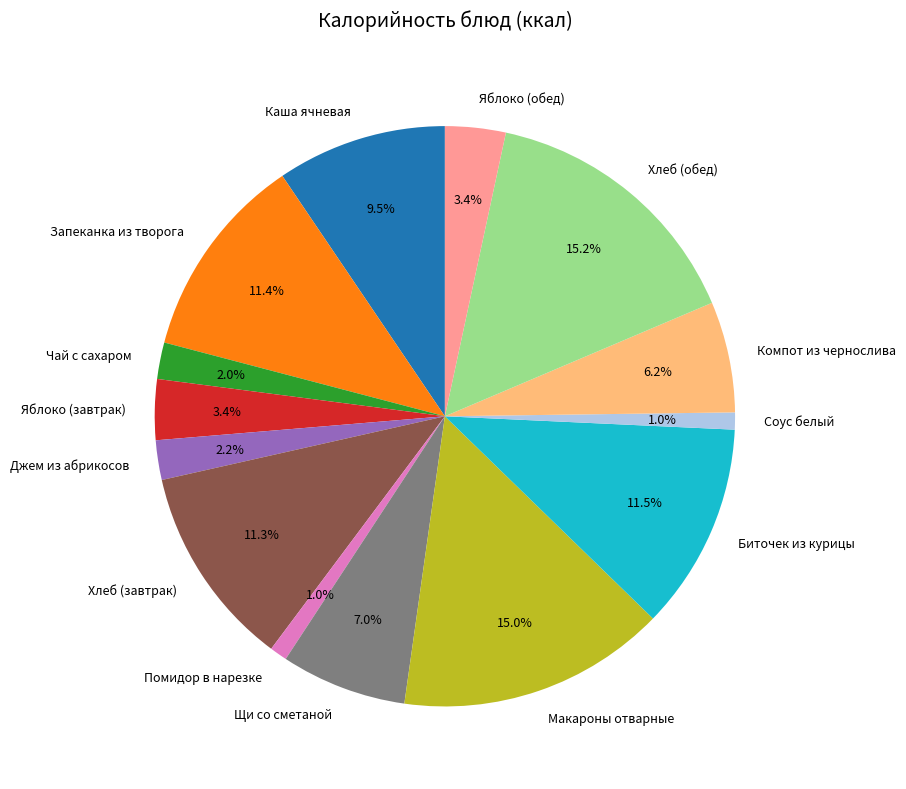

Combined, do Хлеб (завтрак) and Запеканка из творога account for over 50%?

No